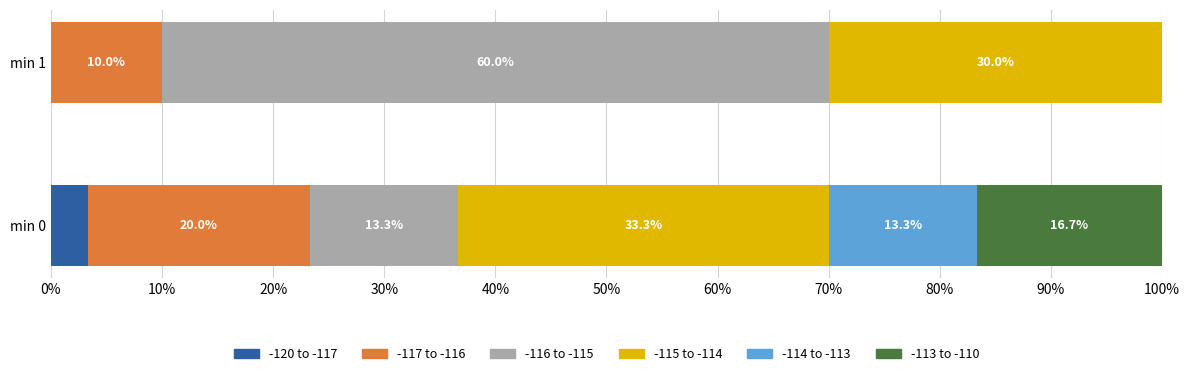

Is it true that -120 to -117 equals 0.0 at min 1?

True